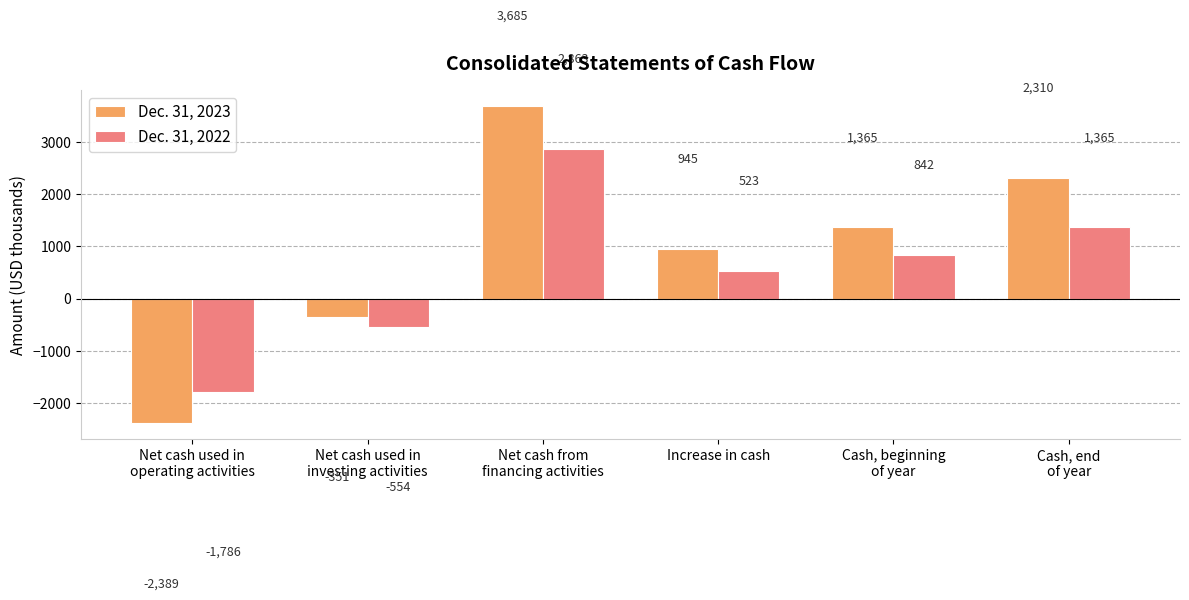

Is it true that Dec. 31, 2023 equals -2389 at Net cash used in
operating activities?

True